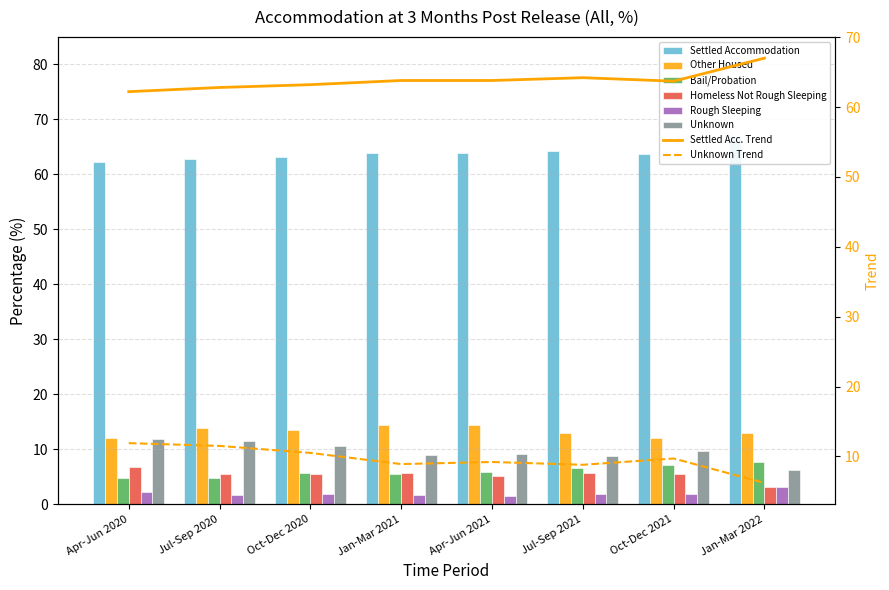

At Apr-Jun 2021, list the series in order from largest to smallest.

Settled Accommodation, Other Housed, Unknown, Bail/Probation, Homeless Not Rough Sleeping, Rough Sleeping